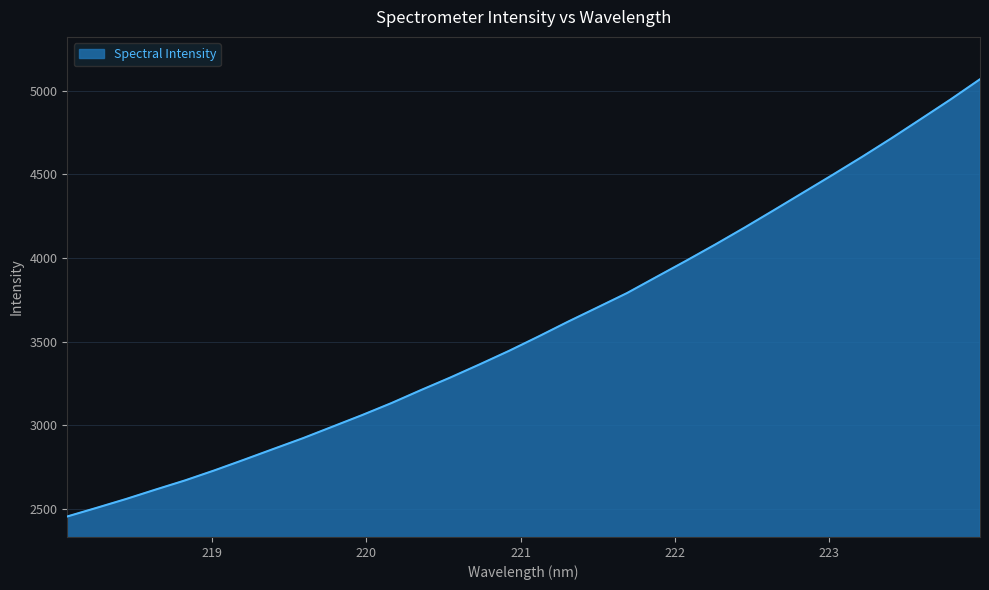

What is the maximum value shown in the chart?

5069.9